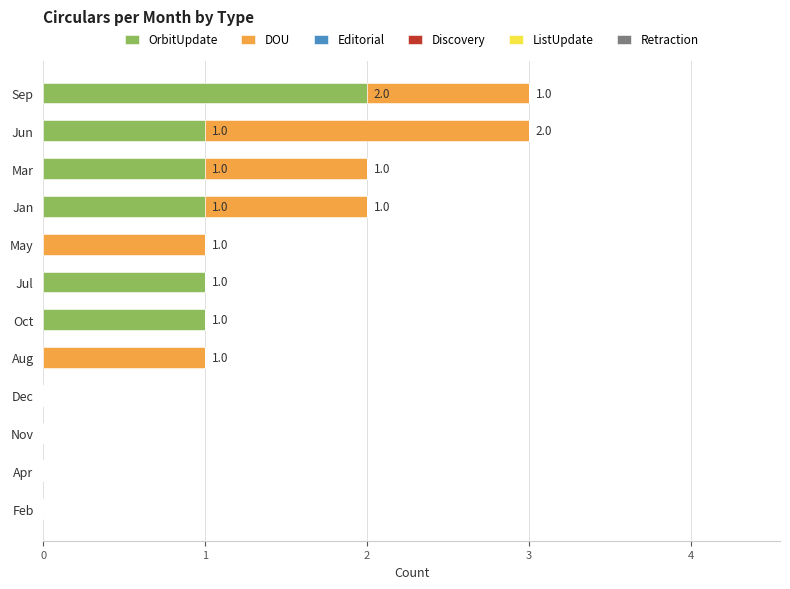

Is it true that OrbitUpdate equals 0 at Nov?

True